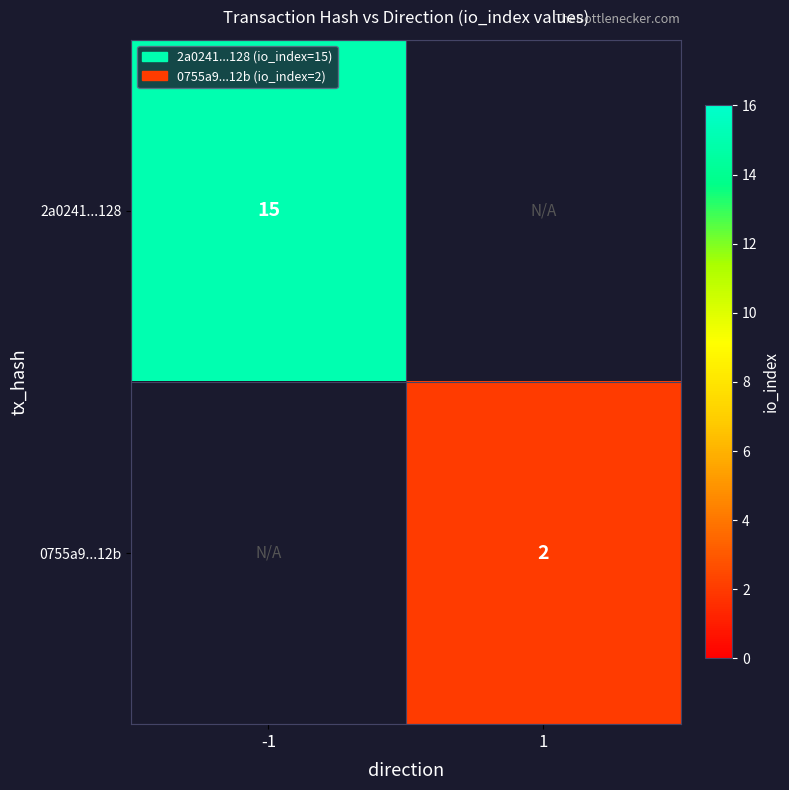

The value of 0755a9...12b at 1 is 0. True or false?

False